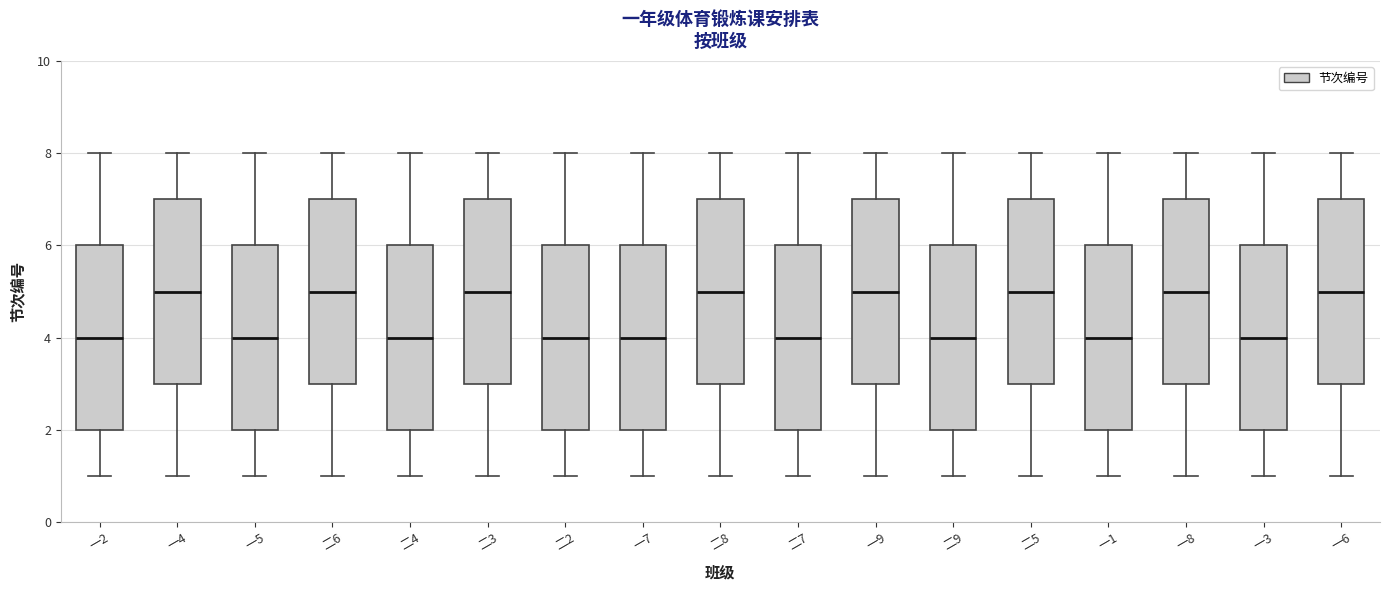

Reading left to right, read every box against the y-axis: the position of its median line, the range the box covers, and the ends of its whiskers. The values are not printed on the chart, so give them approximately, as read against the axis.

一2: median 4, box 2 to 6, whiskers 1 to 8
一4: median 5, box 3 to 7, whiskers 1 to 8
一5: median 4, box 2 to 6, whiskers 1 to 8
二6: median 5, box 3 to 7, whiskers 1 to 8
二4: median 4, box 2 to 6, whiskers 1 to 8
二3: median 5, box 3 to 7, whiskers 1 to 8
二2: median 4, box 2 to 6, whiskers 1 to 8
一7: median 4, box 2 to 6, whiskers 1 to 8
二8: median 5, box 3 to 7, whiskers 1 to 8
二7: median 4, box 2 to 6, whiskers 1 to 8
一9: median 5, box 3 to 7, whiskers 1 to 8
二9: median 4, box 2 to 6, whiskers 1 to 8
二5: median 5, box 3 to 7, whiskers 1 to 8
一1: median 4, box 2 to 6, whiskers 1 to 8
一8: median 5, box 3 to 7, whiskers 1 to 8
一3: median 4, box 2 to 6, whiskers 1 to 8
一6: median 5, box 3 to 7, whiskers 1 to 8